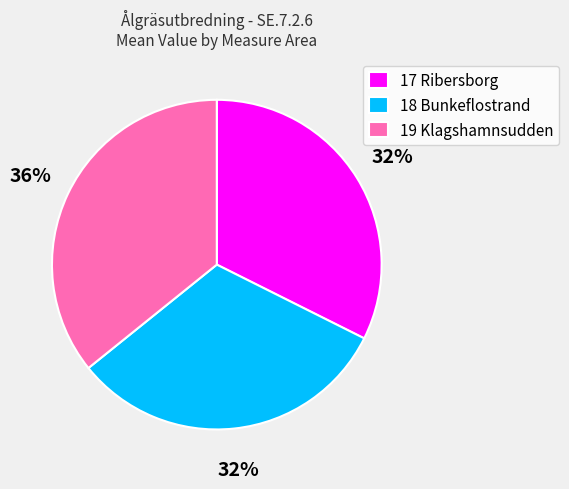

To the nearest percent, what is the average slice percentage?

33%